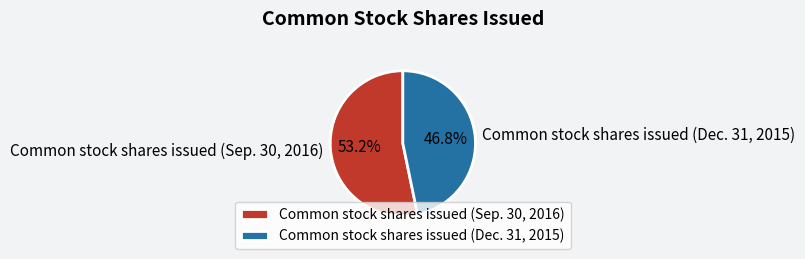

Count the number of slices in the pie.

2